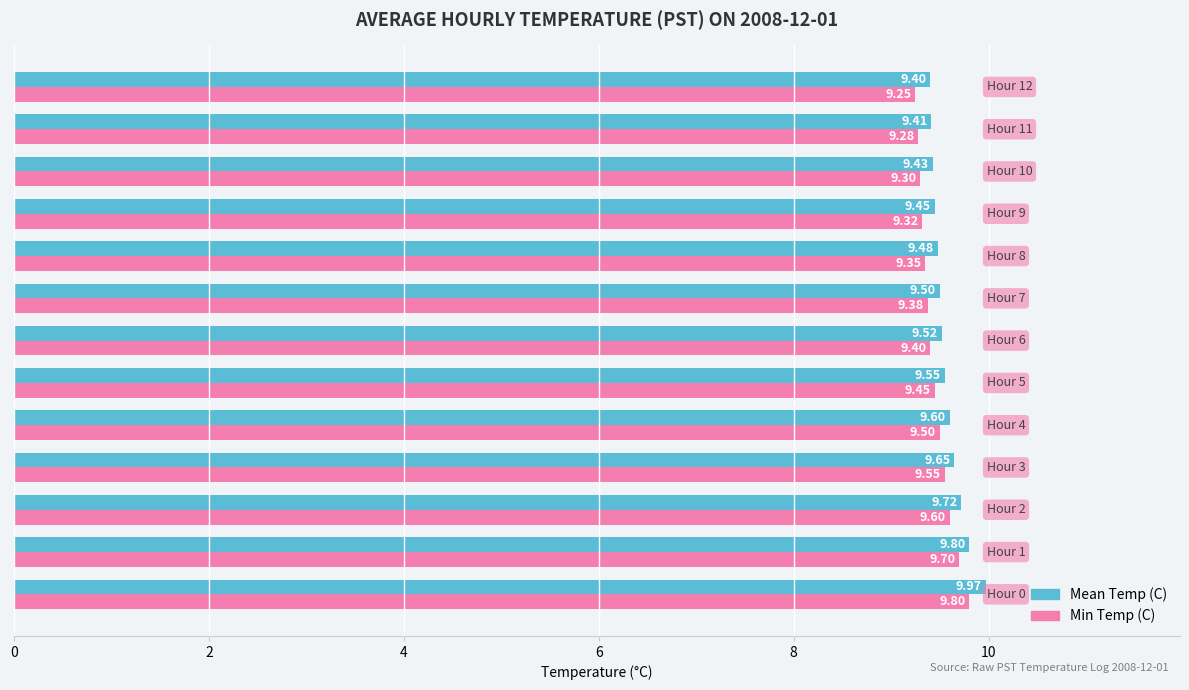

Which series has the largest range (max minus min)?

Mean Temp (C)